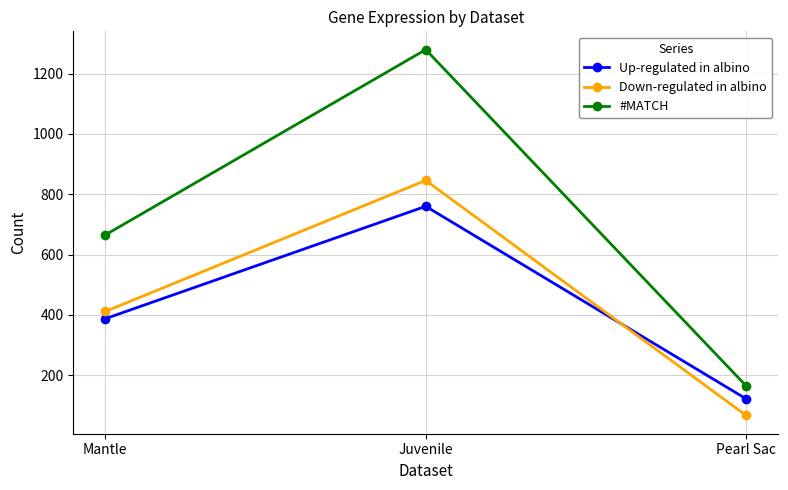

Is this an area chart (filled region under the line)?

No